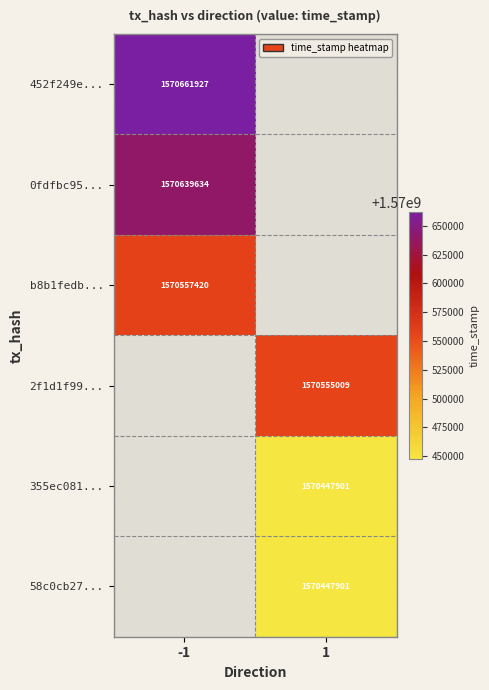

Is the value of 0fdfbc95... at -1 greater than the value of b8b1fedb... at -1?

Yes